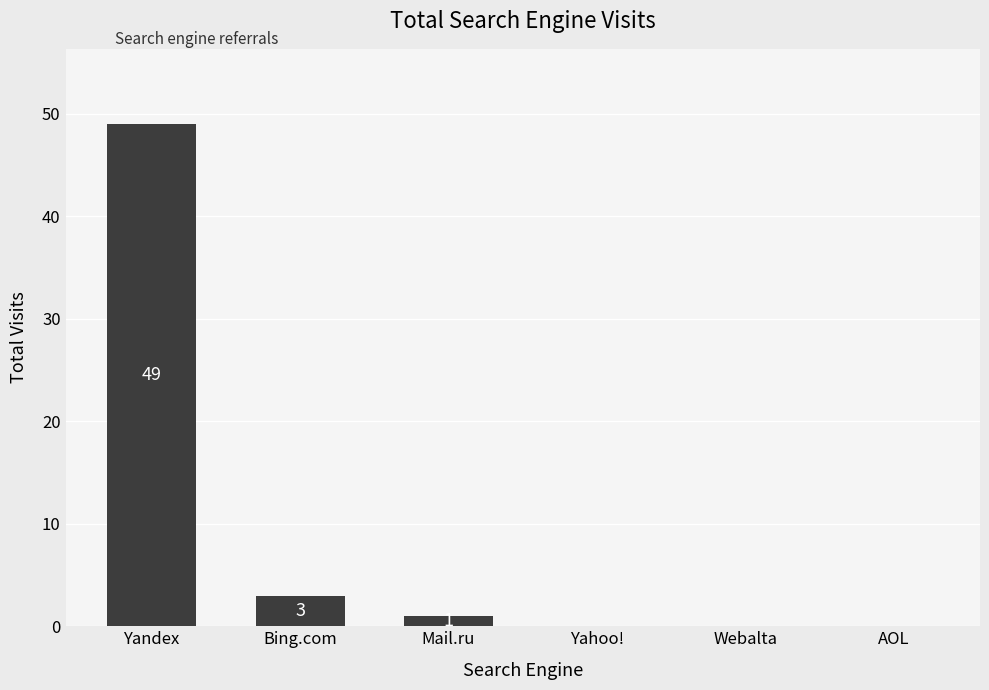

Read the value at Bing.com.

3